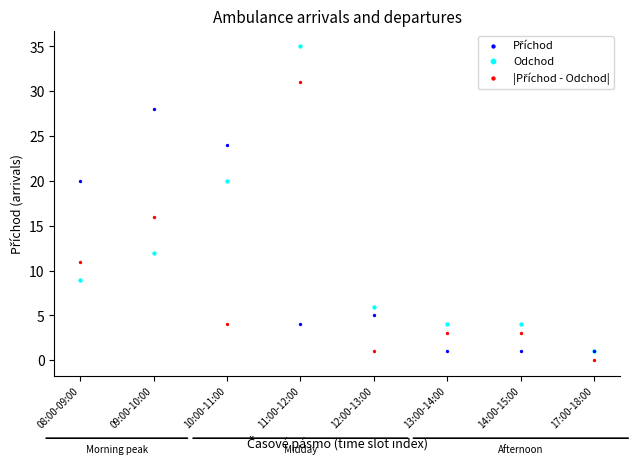

Across all series, what Y value is closest to 17?

16